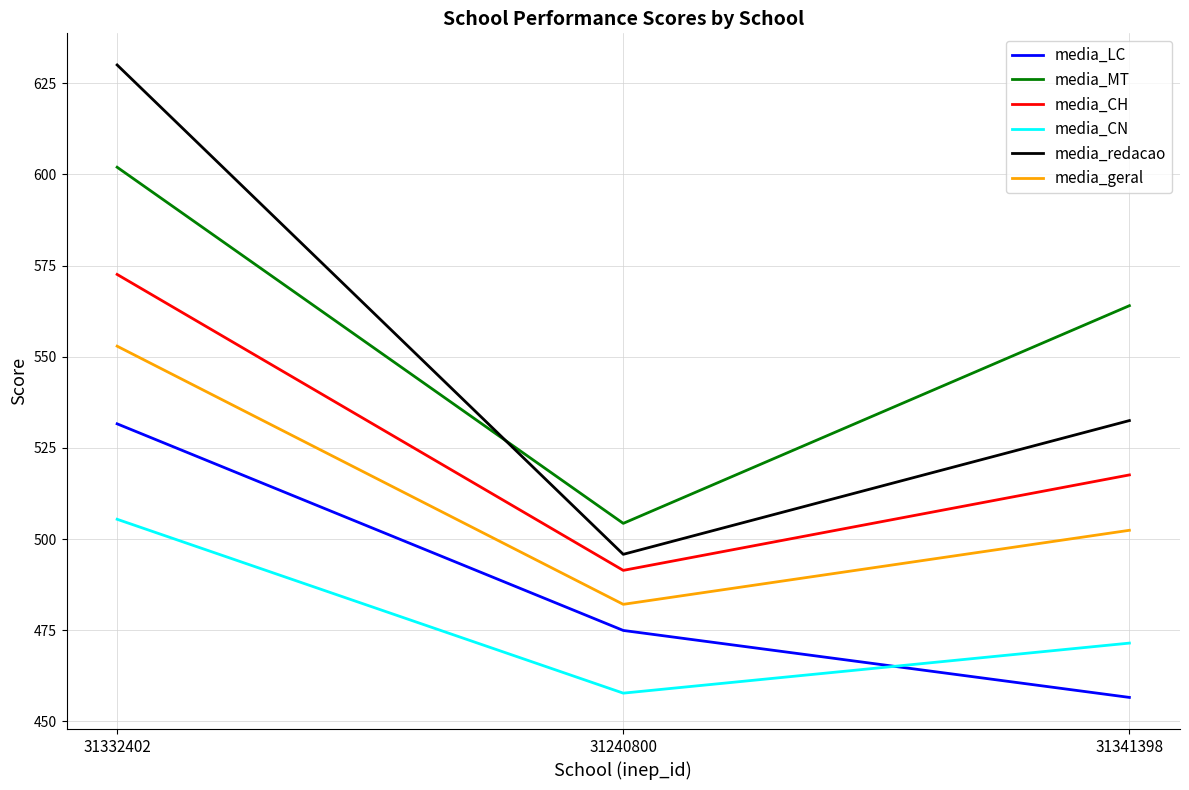

At which label is media_redacao closest to 562?

31341398